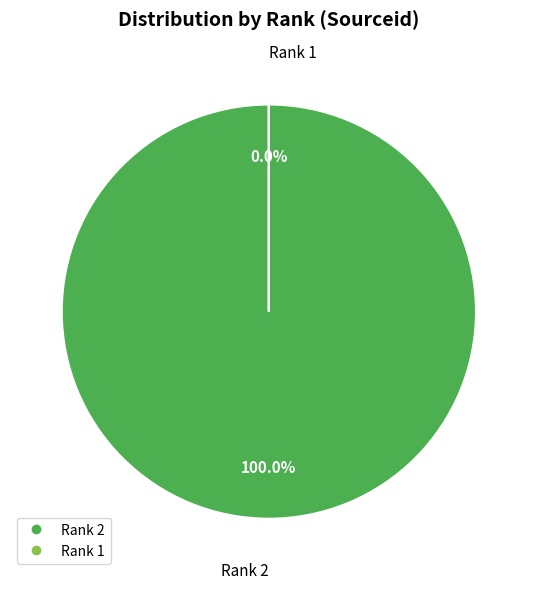

True or false: 2 accounts for 100% of the total.

True